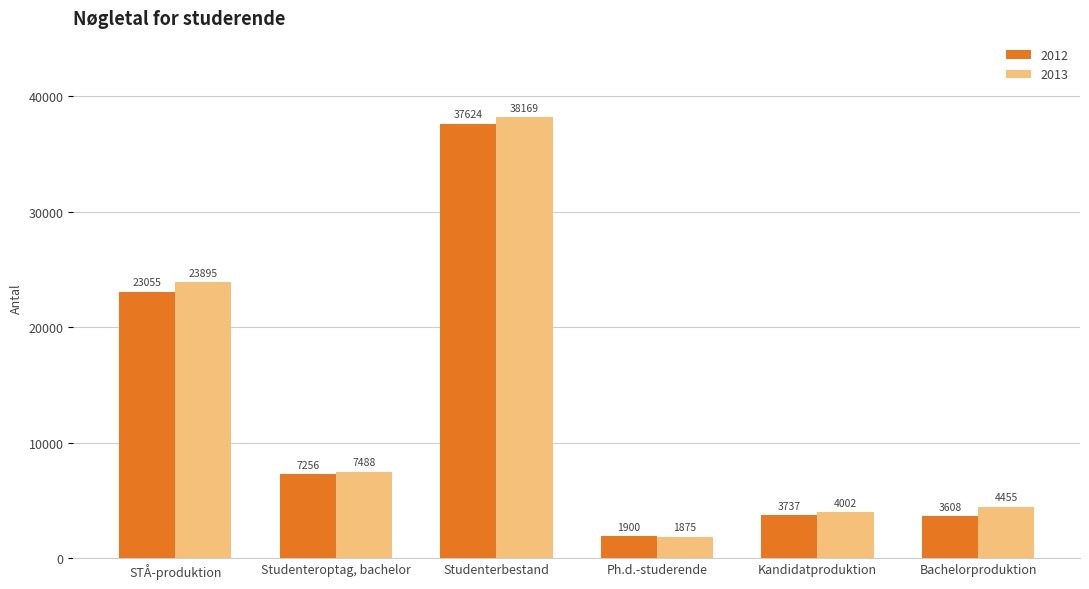

What is the label of the 5th bar from the left?

Kandidatproduktion